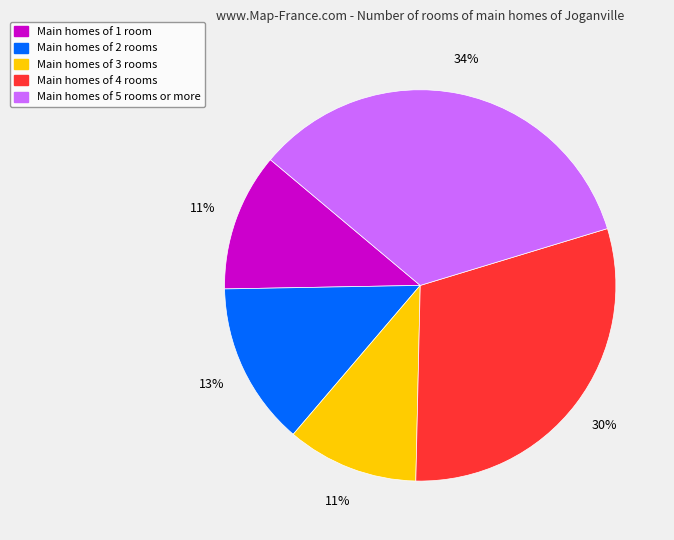

Is there any slice that represents more than half of the pie?

No